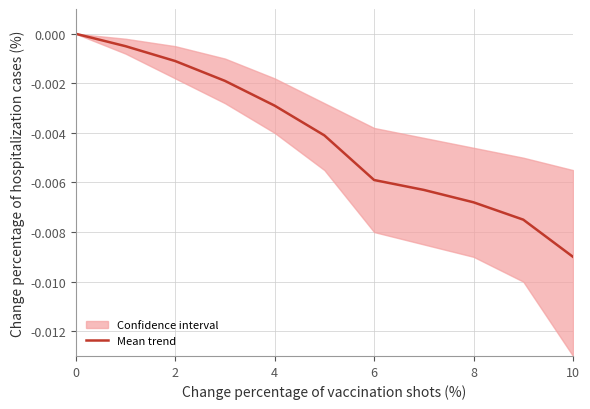

How many lines are shown in the chart?

1